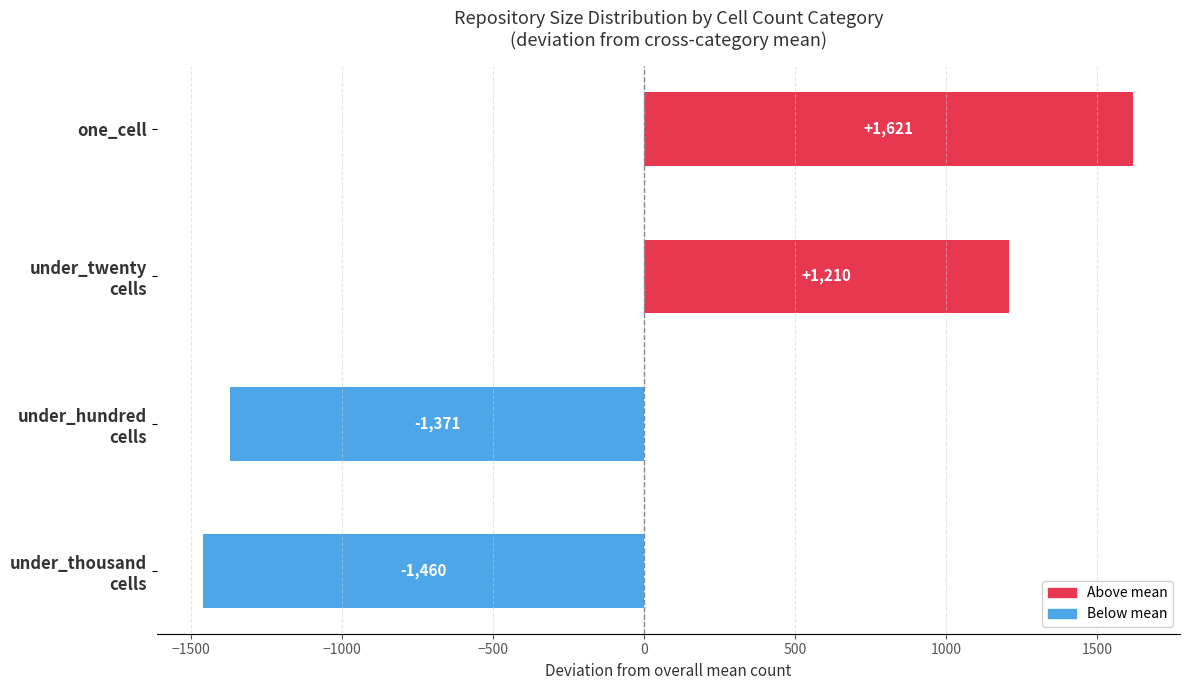

What is the value of the 1st bar from the top?

1621.0